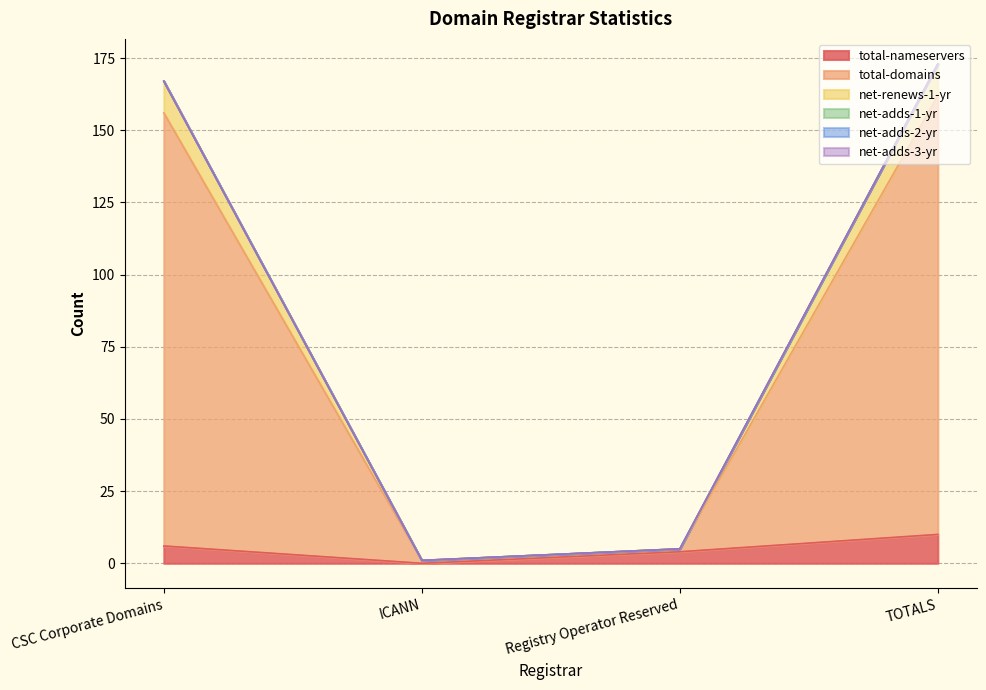

At which label does total-domains reach its peak?

TOTALS